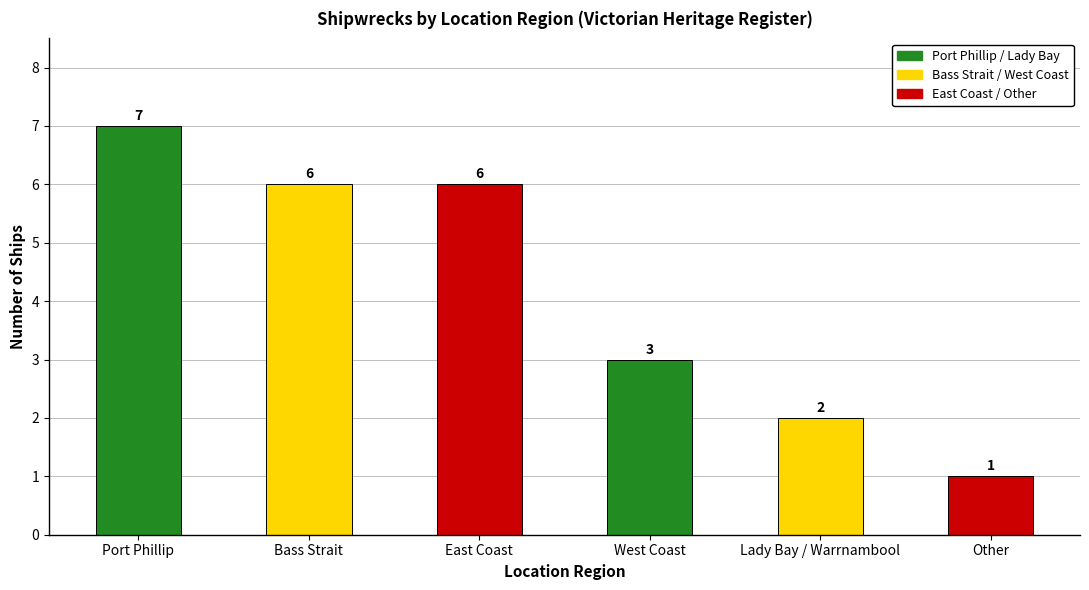

Reading right to left, what are all the values shown in this chart?

Other=1	Lady Bay / Warrnambool=2	West Coast=3	East Coast=6	Bass Strait=6	Port Phillip=7